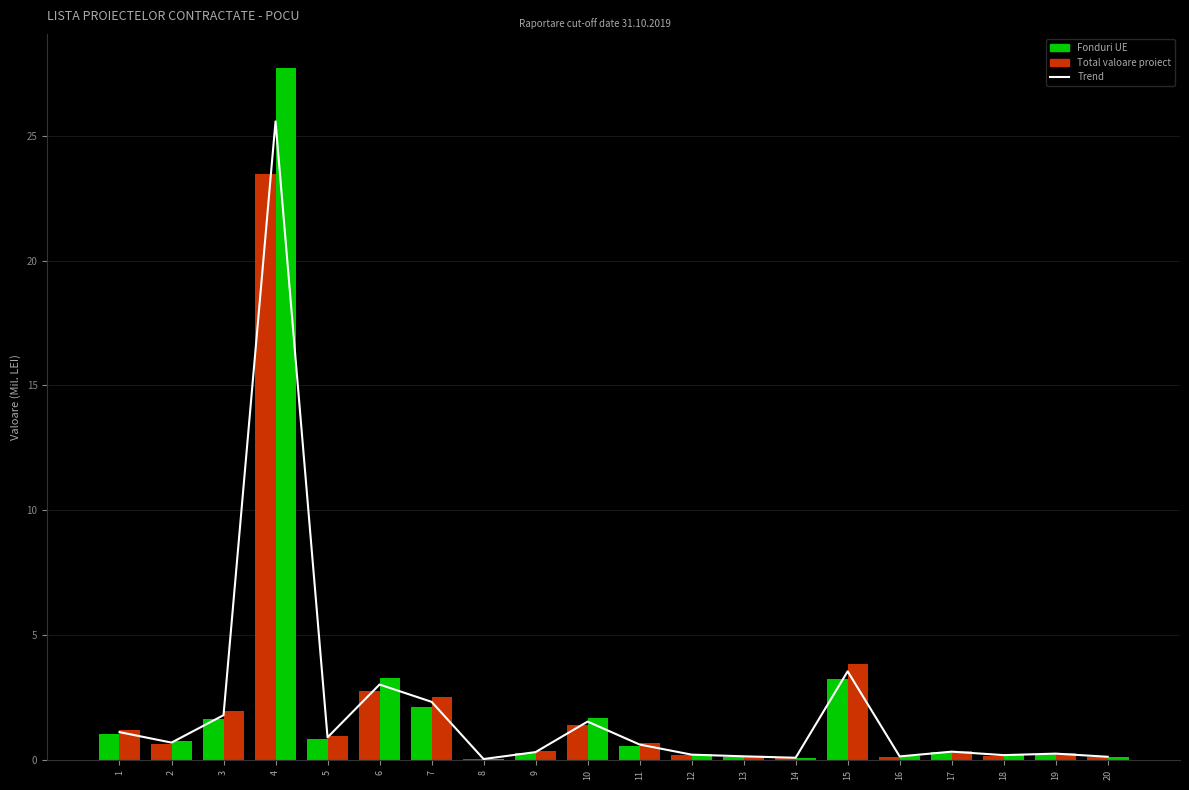

What is the difference between the maximum and minimum values in the Total valoare proiect series?

27.6